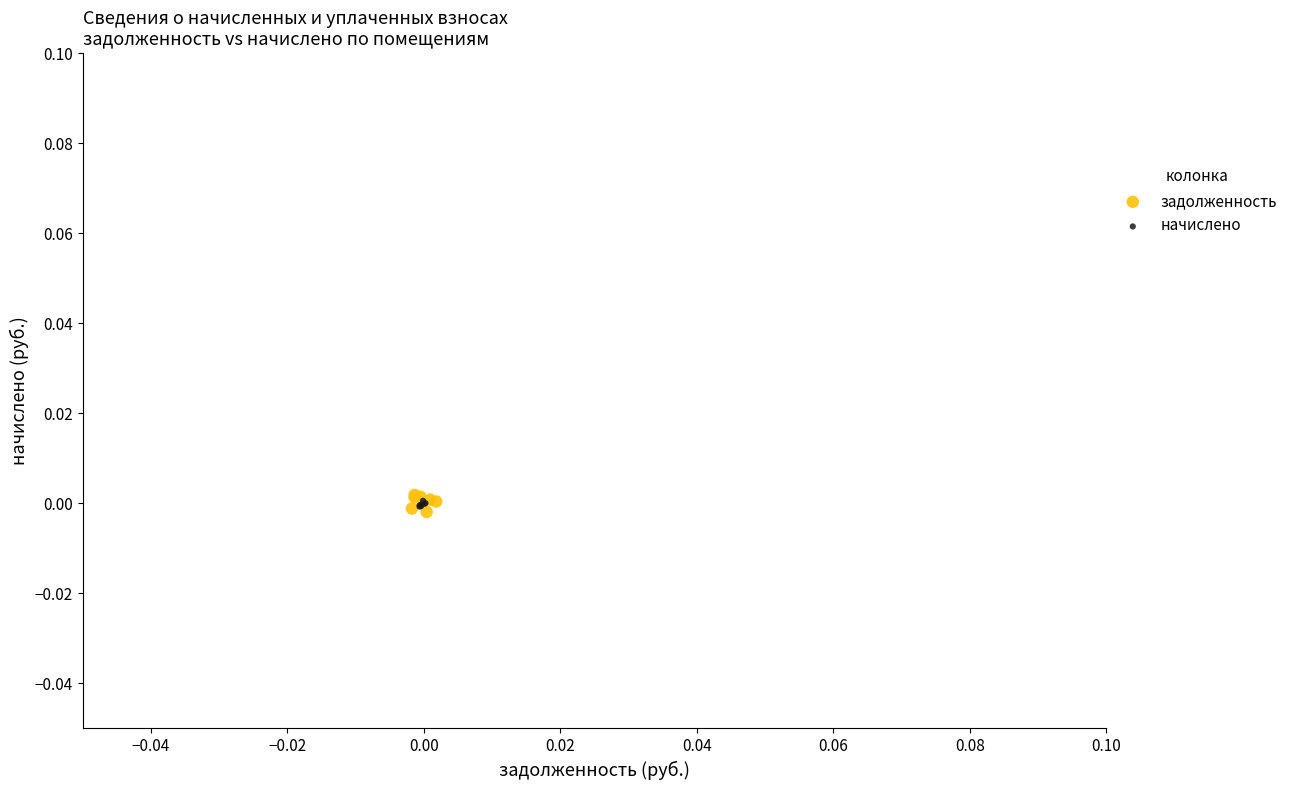

Which series contains the highest Y value?

задолженность